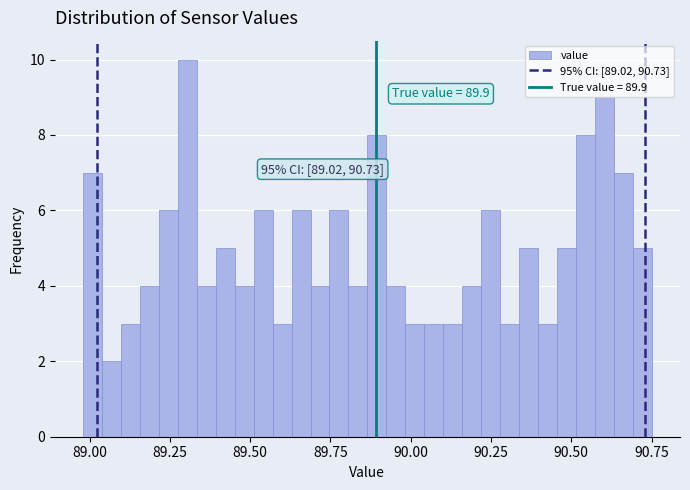

Read against the x-axis, roughly where is the centre of the tallest bar?

89.30